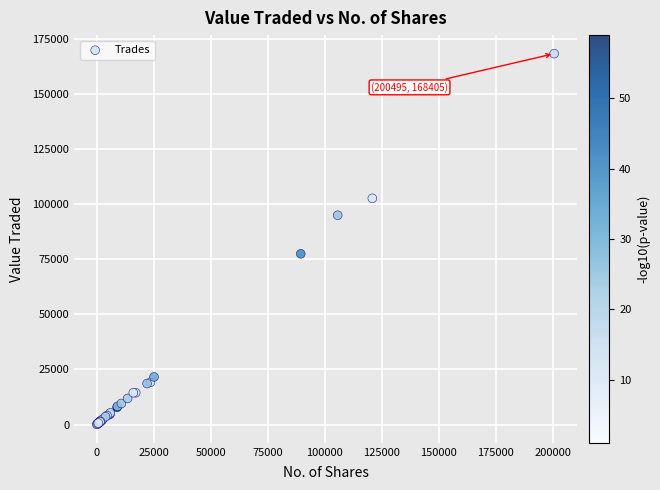

What Y value in the scatter plot is closest to 84260?

77517